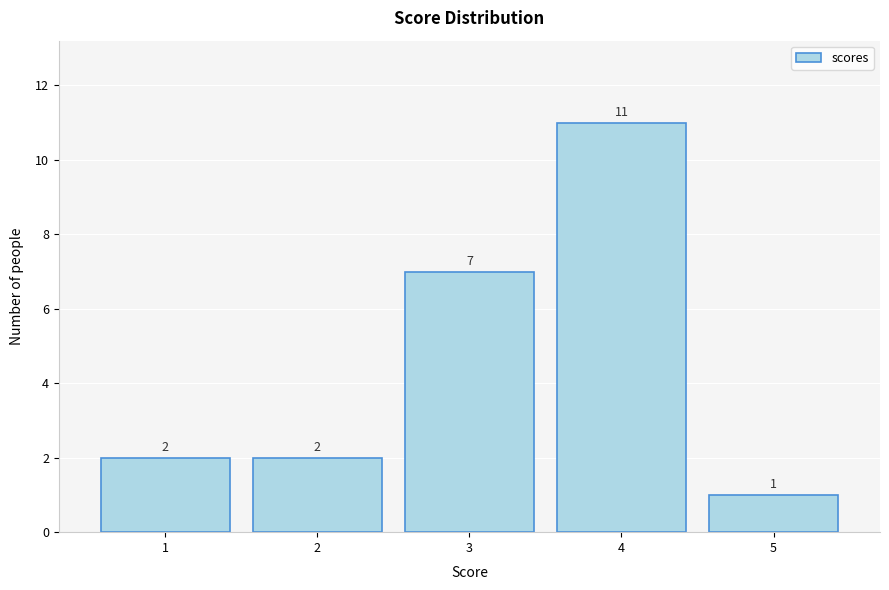

Reading left to right, transcribe all the data shown in this chart.

1=2	2=2	3=7	4=11	5=1